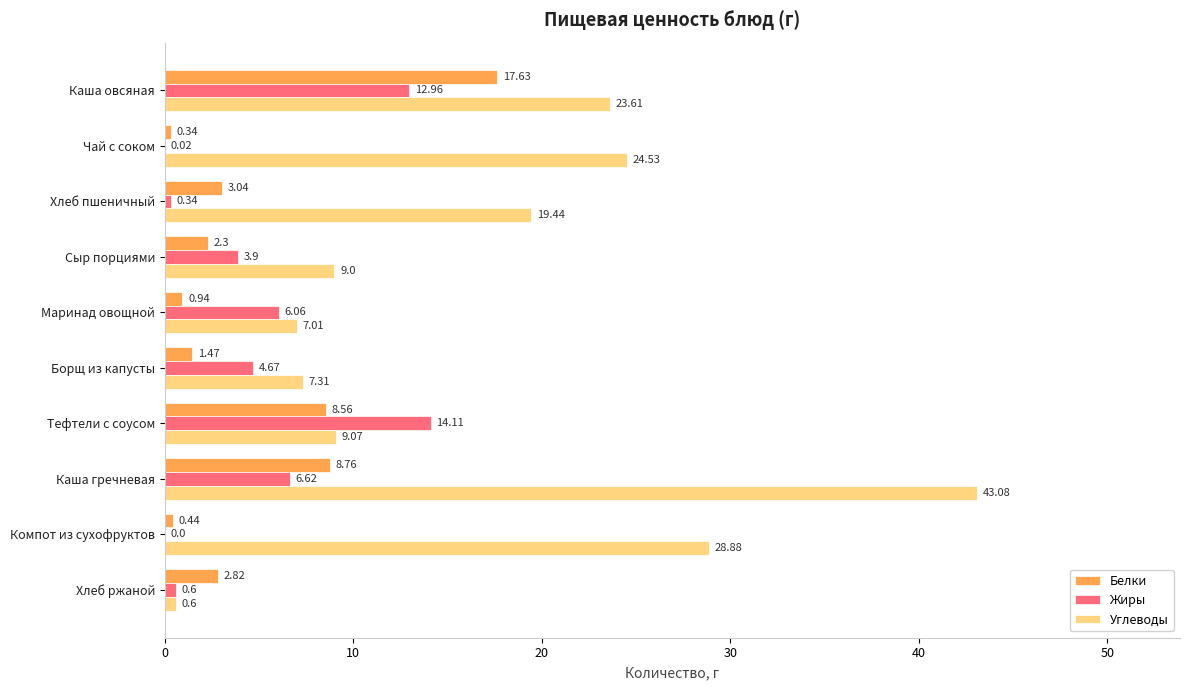

Where is Углеводы nearest to the value 21?

Хлеб пшеничный